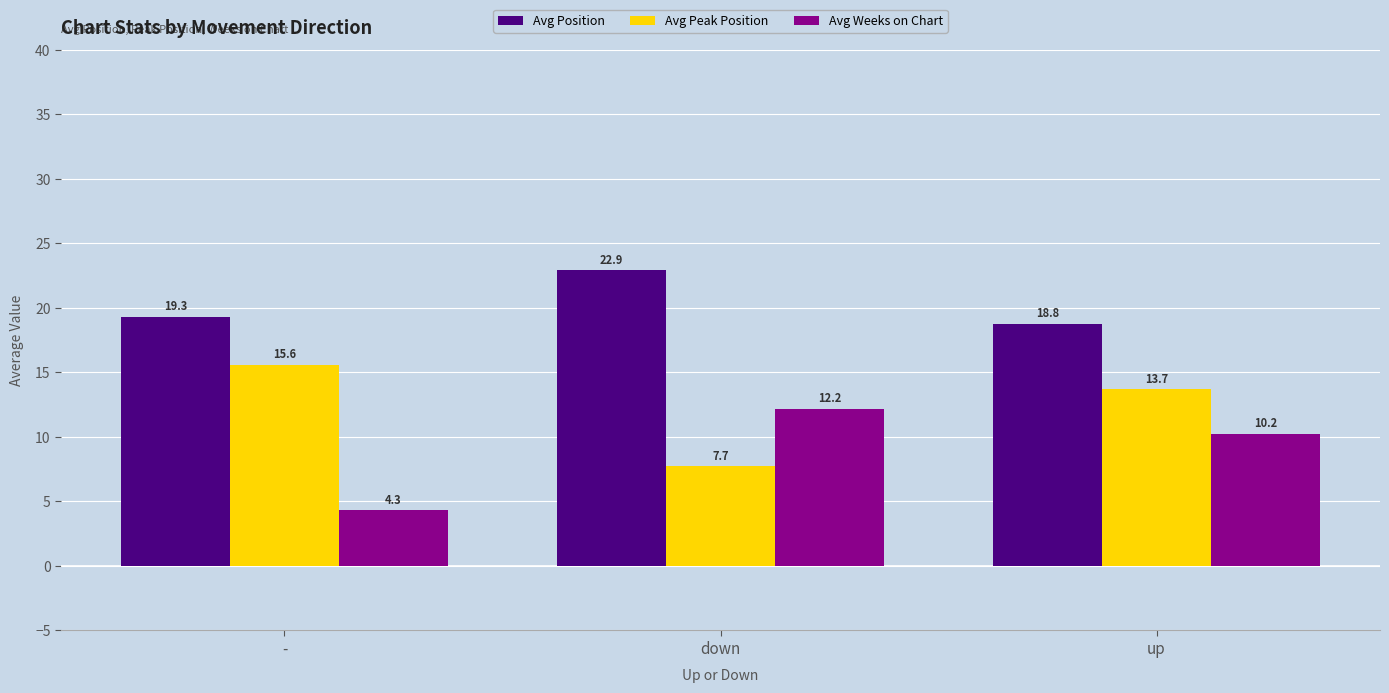

Reading left to right, list all the values displayed in this chart.

Avg Position: 19.3	22.9	18.8
Avg Peak Position: 15.6	7.7	13.7
Avg Weeks on Chart: 4.3	12.2	10.2